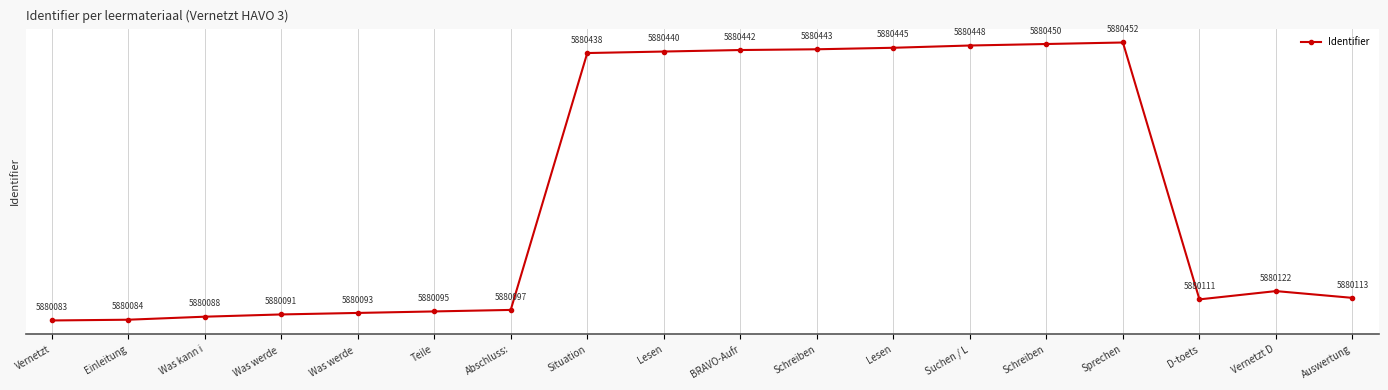

How many values are below 5880122?

9